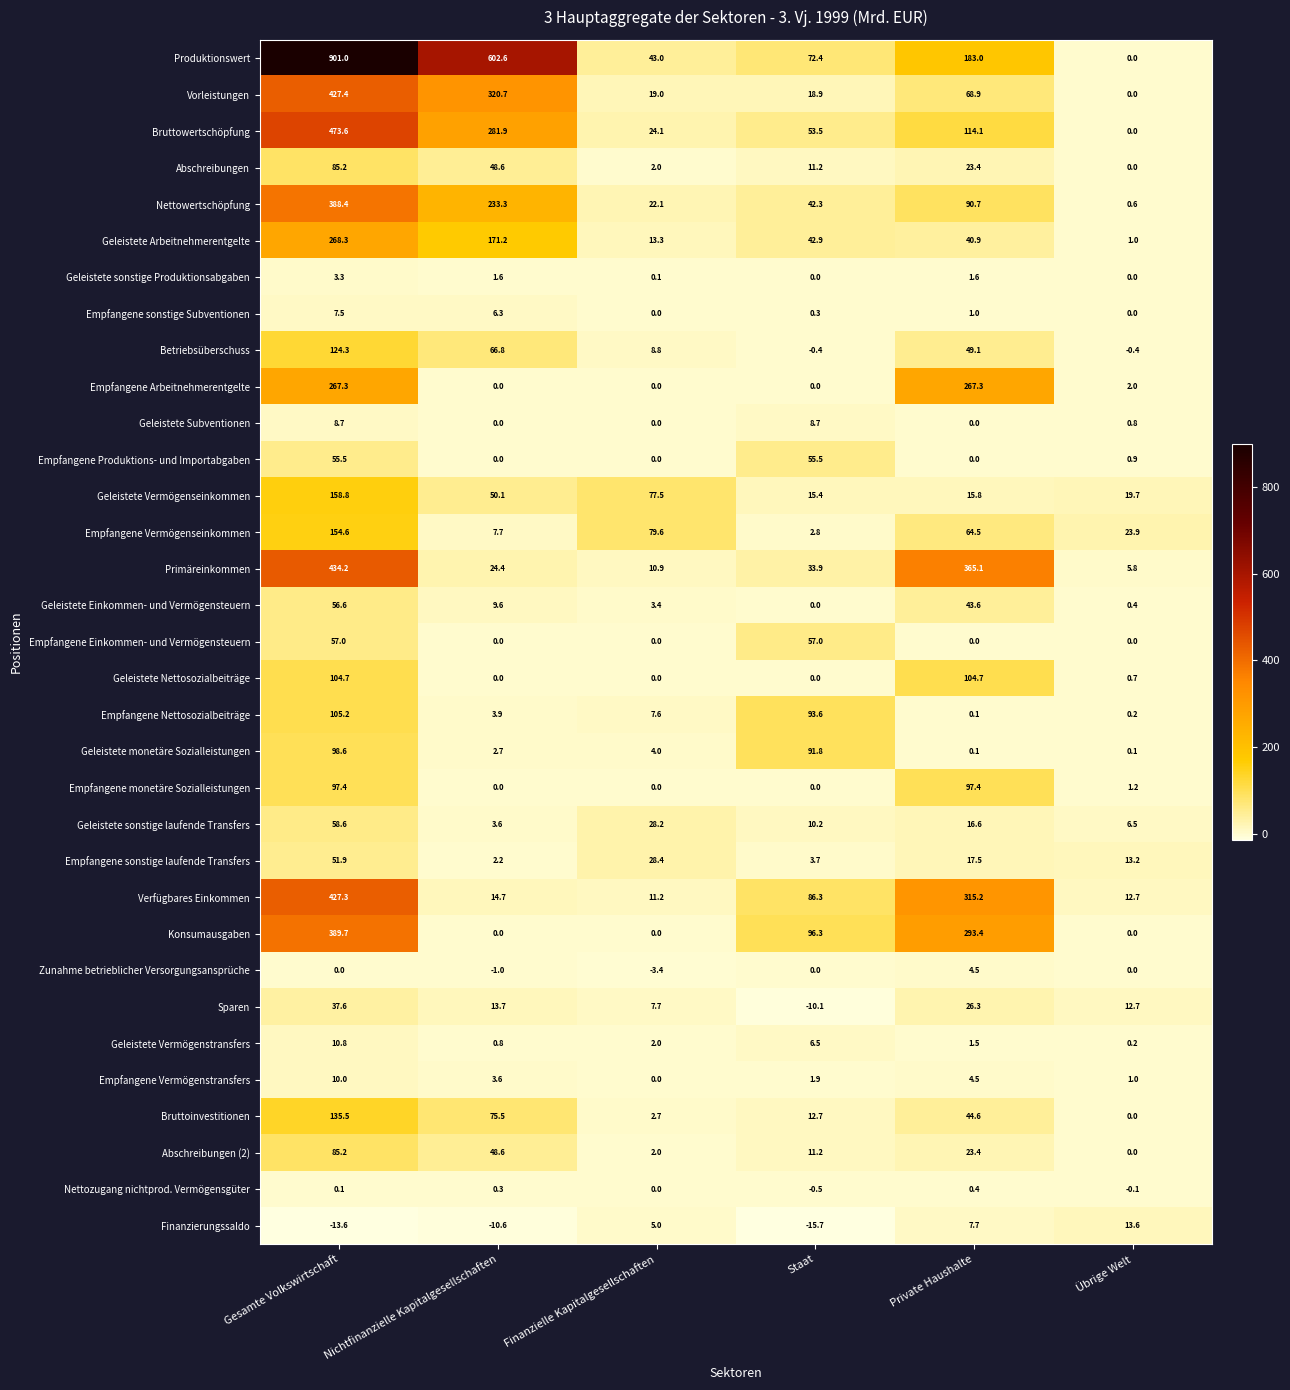

What is the total value across all series at Nichtfinanzielle Kapitalgesellschaften?

1982.8